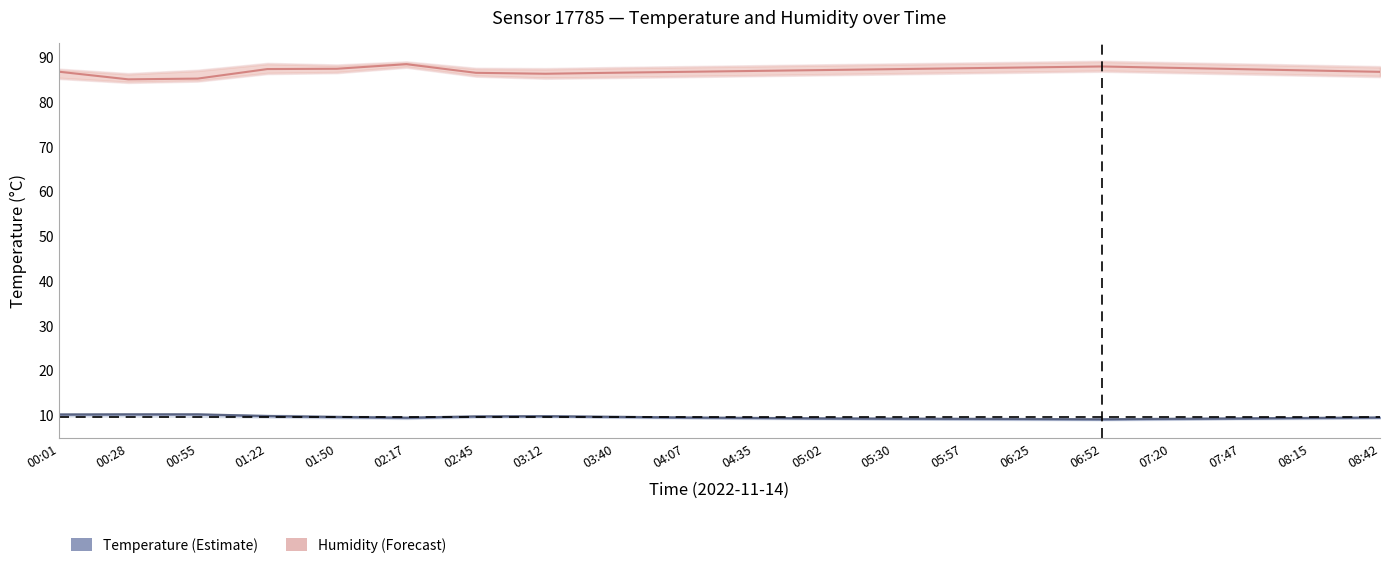

At which category is the sum across all series the highest?

02:17